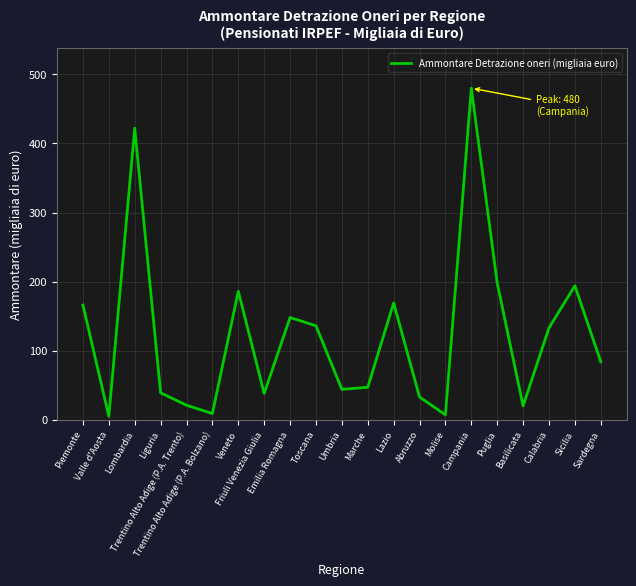

What is the difference between the maximum and minimum values?

475